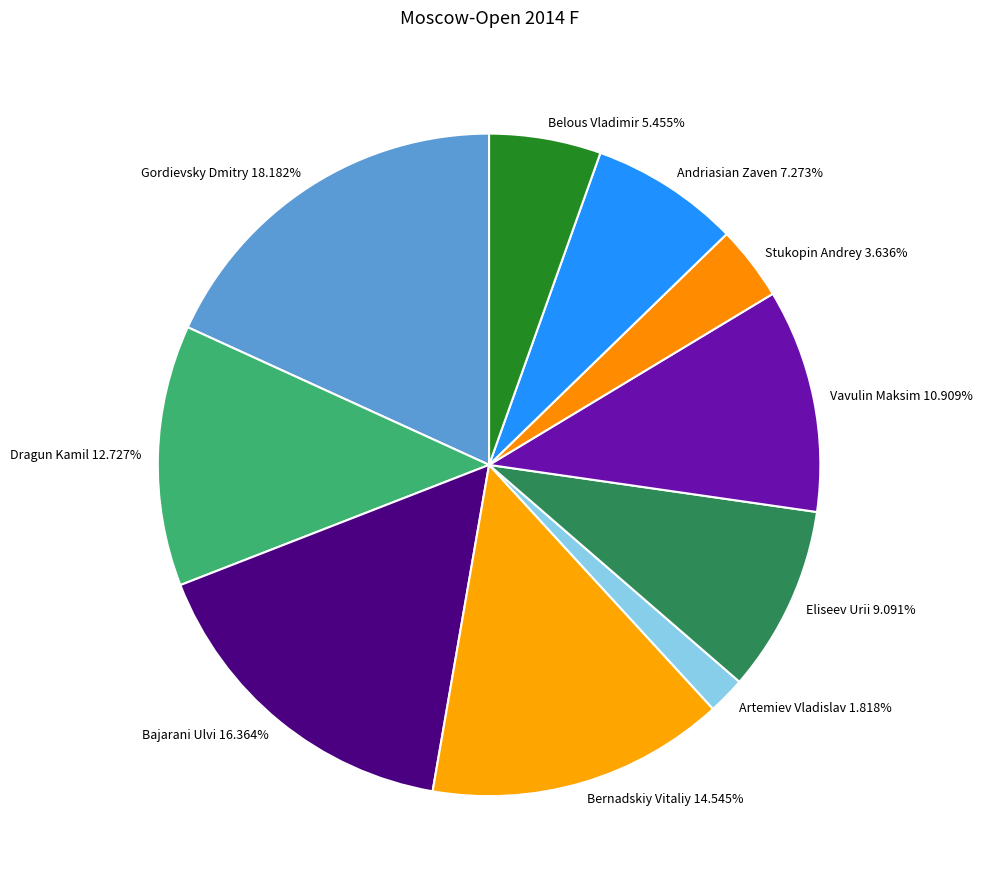

To the nearest percent, what is the combined percentage of Artemiev Vladislav and Vavulin Maksim?

13%